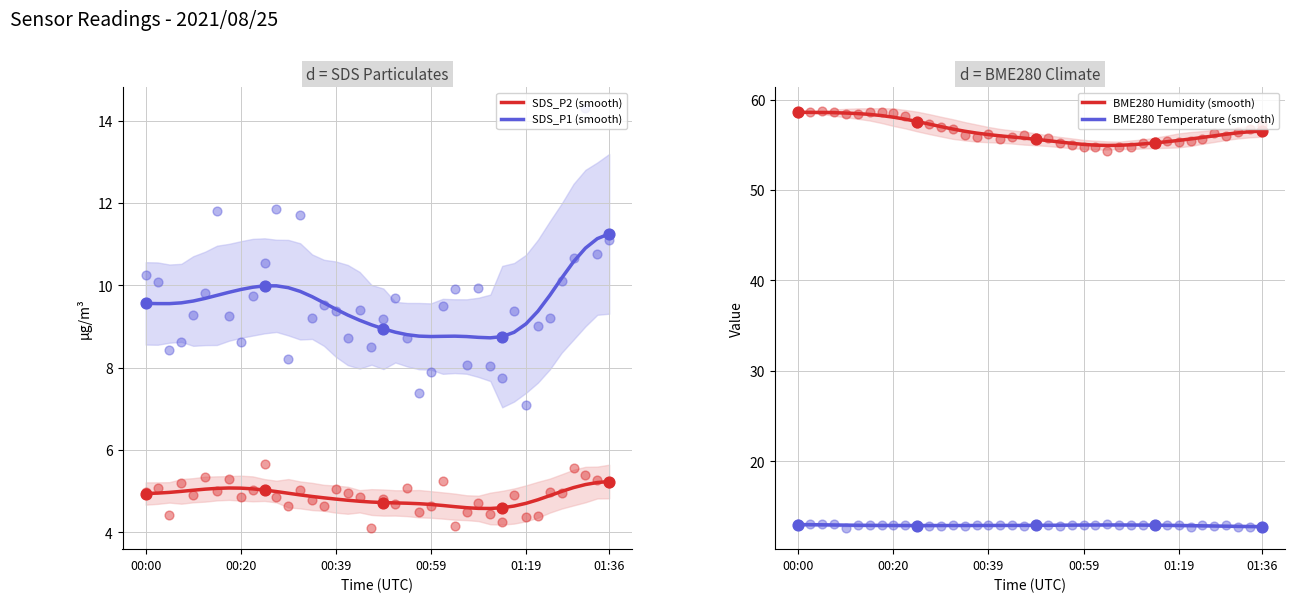

What is the minimum value for BME280 Humidity (smooth)?

54.9